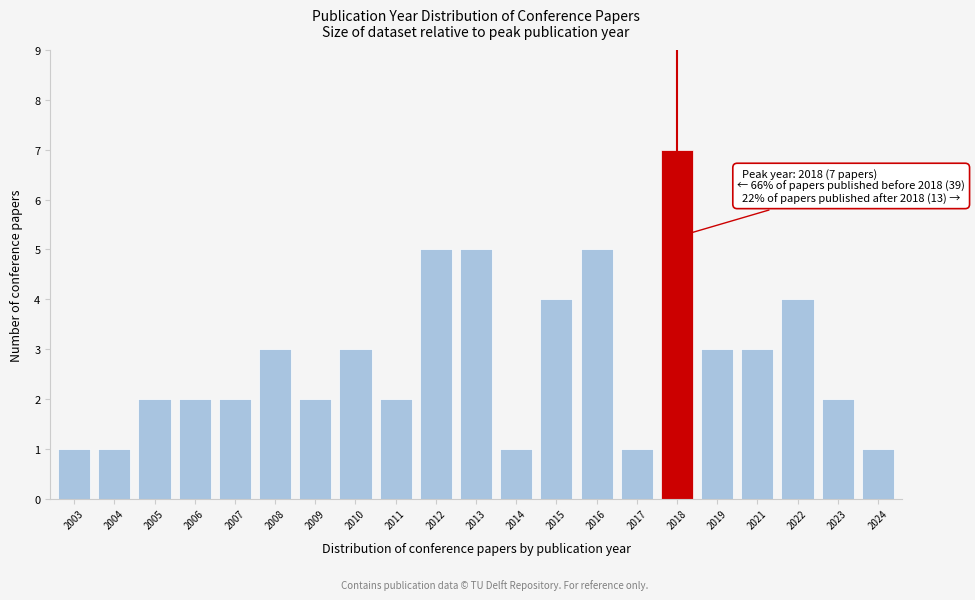

Reading left to right, list all the values displayed in this chart.

2003=1	2004=1	2005=2	2006=2	2007=2	2008=3	2009=2	2010=3	2011=2	2012=5	2013=5	2014=1	2015=4	2016=5	2017=1	2018=7	2019=3	2021=3	2022=4	2023=2	2024=1